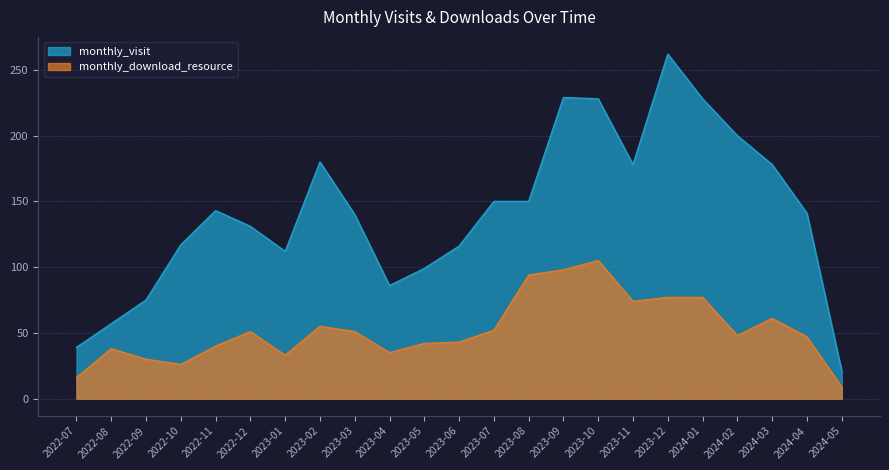

True or false: monthly_download_resource and monthly_visit intersect in this chart.

False